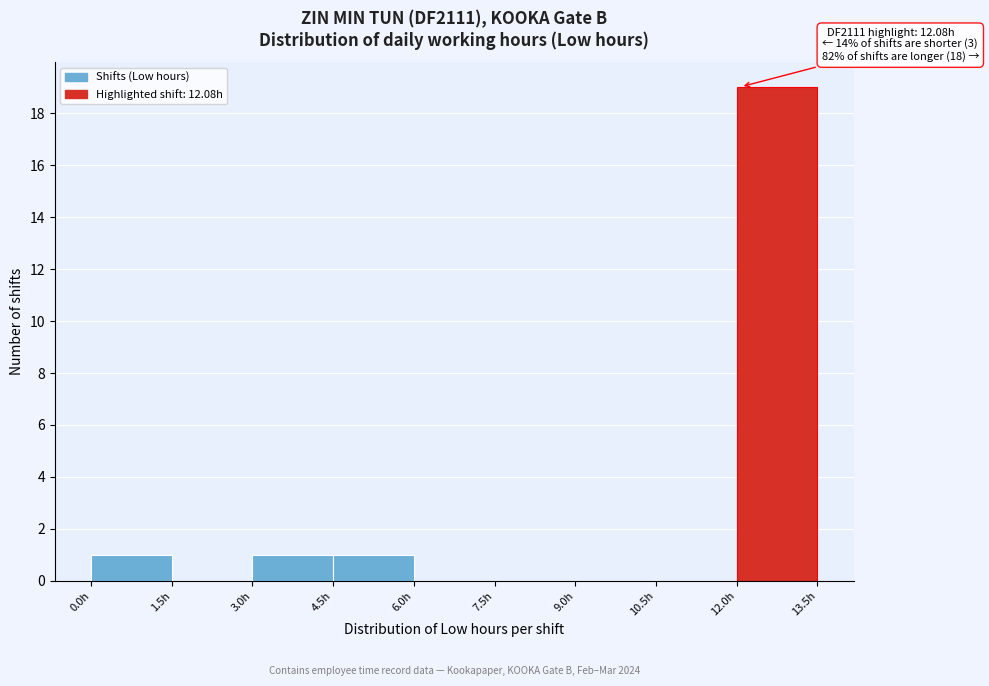

Which range on the x-axis has the tallest bar?

12.0 to 13.5